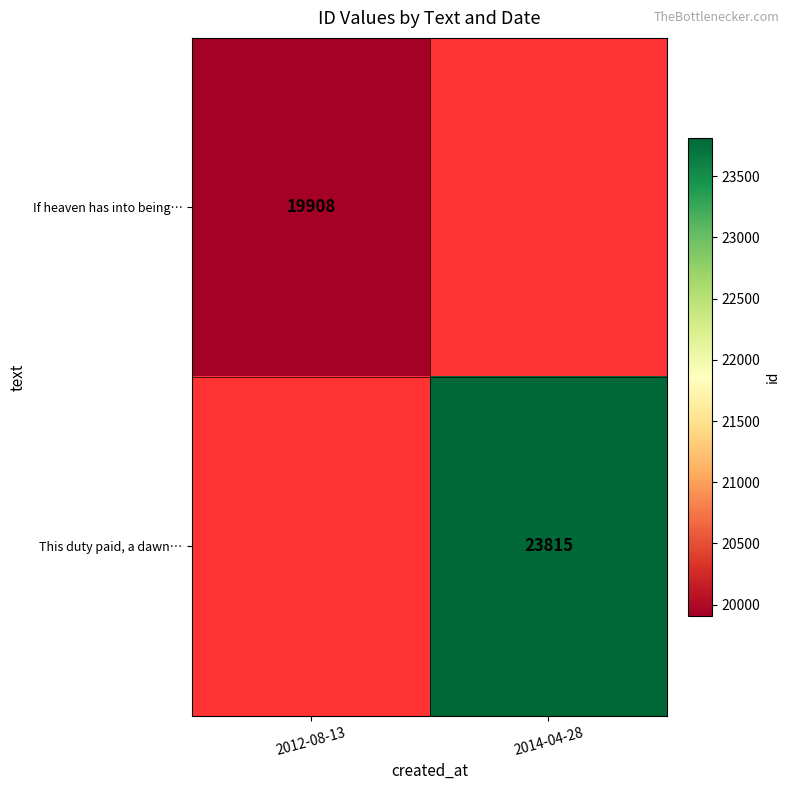

Between 2012-08-13 and 2014-04-28, which is larger?

2014-04-28